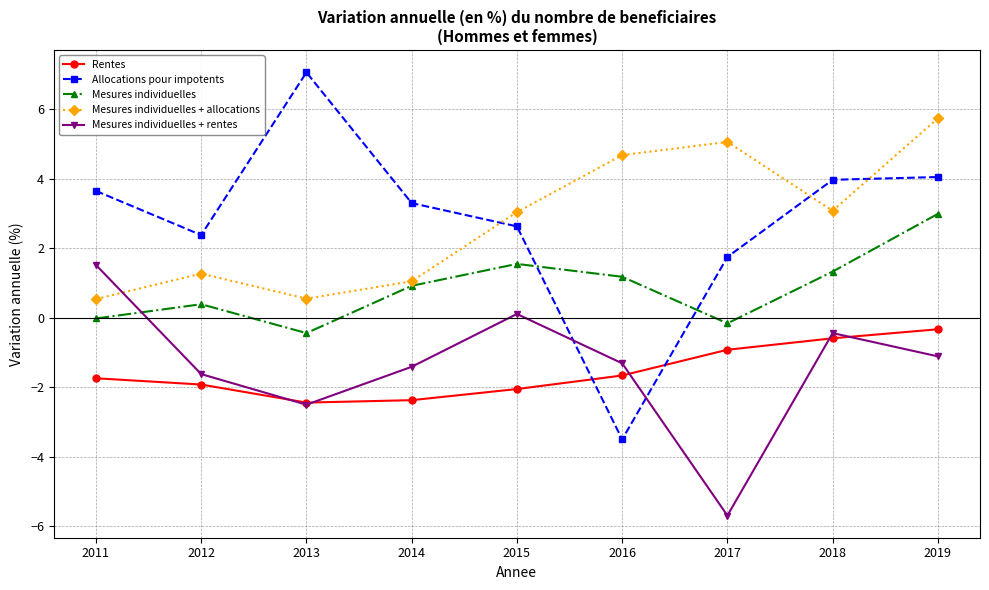

What is the highest value of the Allocations pour impotents series?

7.1